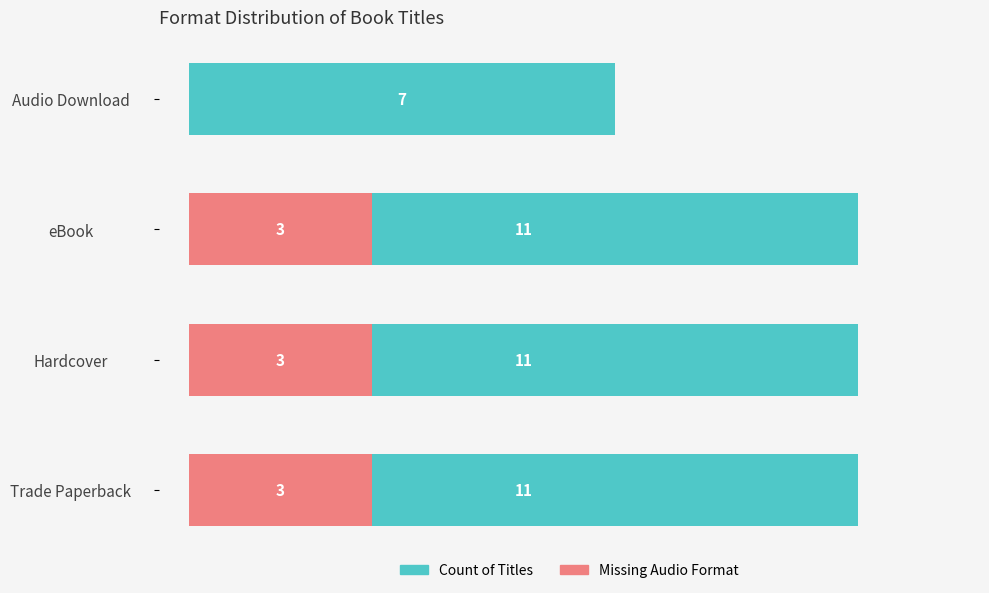

Reading left to right, list all the values displayed in this chart.

Count of Titles: 11	11	11	7
Missing Audio Format: 3	3	3	0